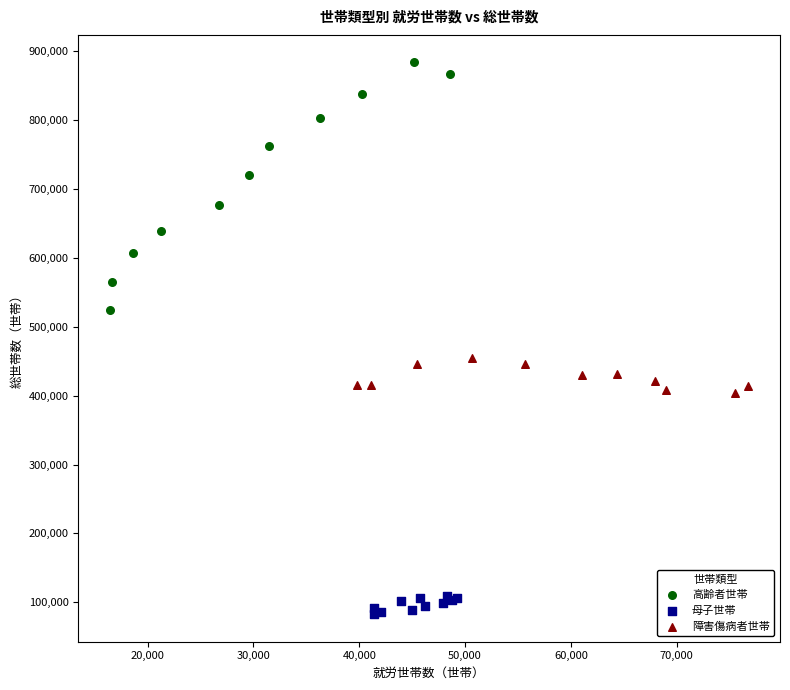

Which series contains the lowest Y value?

母子世帯